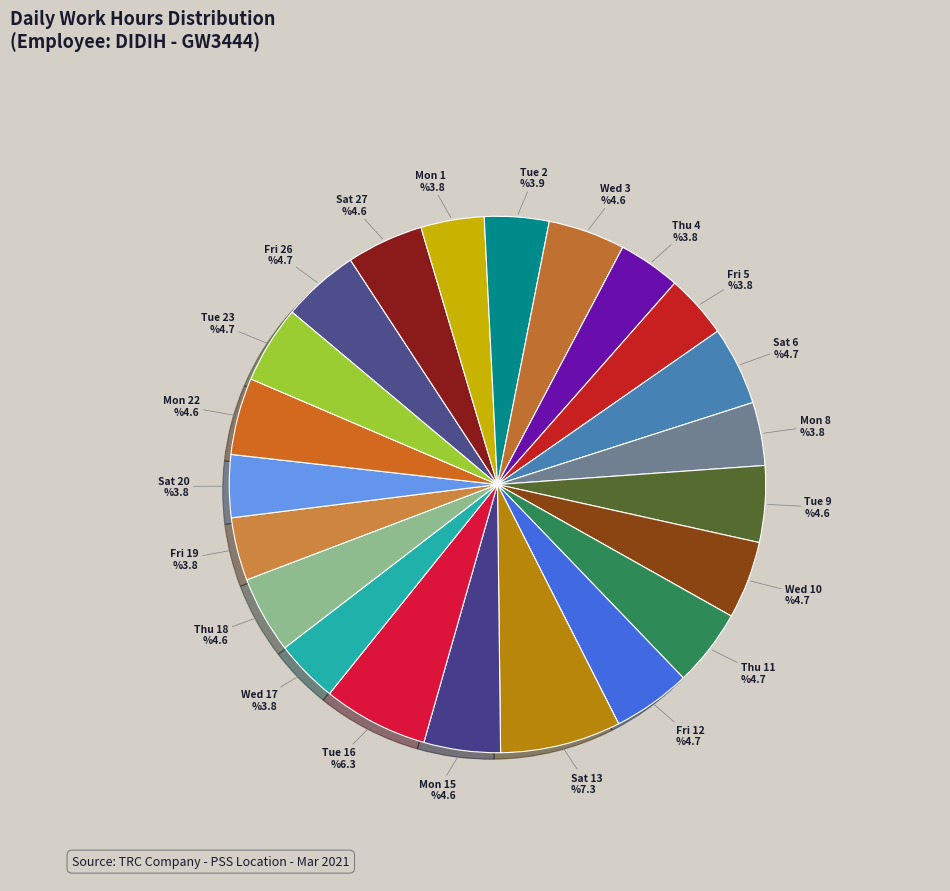

Which slice is the smallest?

Thu 4